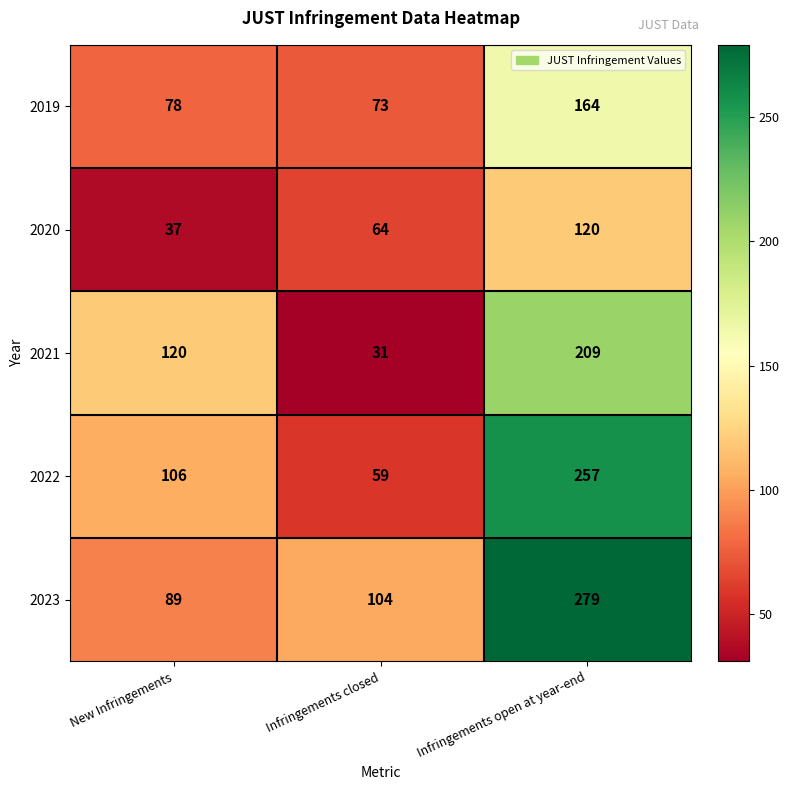

Rank the series by their average value, from highest to lowest.

2023, 2022, 2021, 2019, 2020